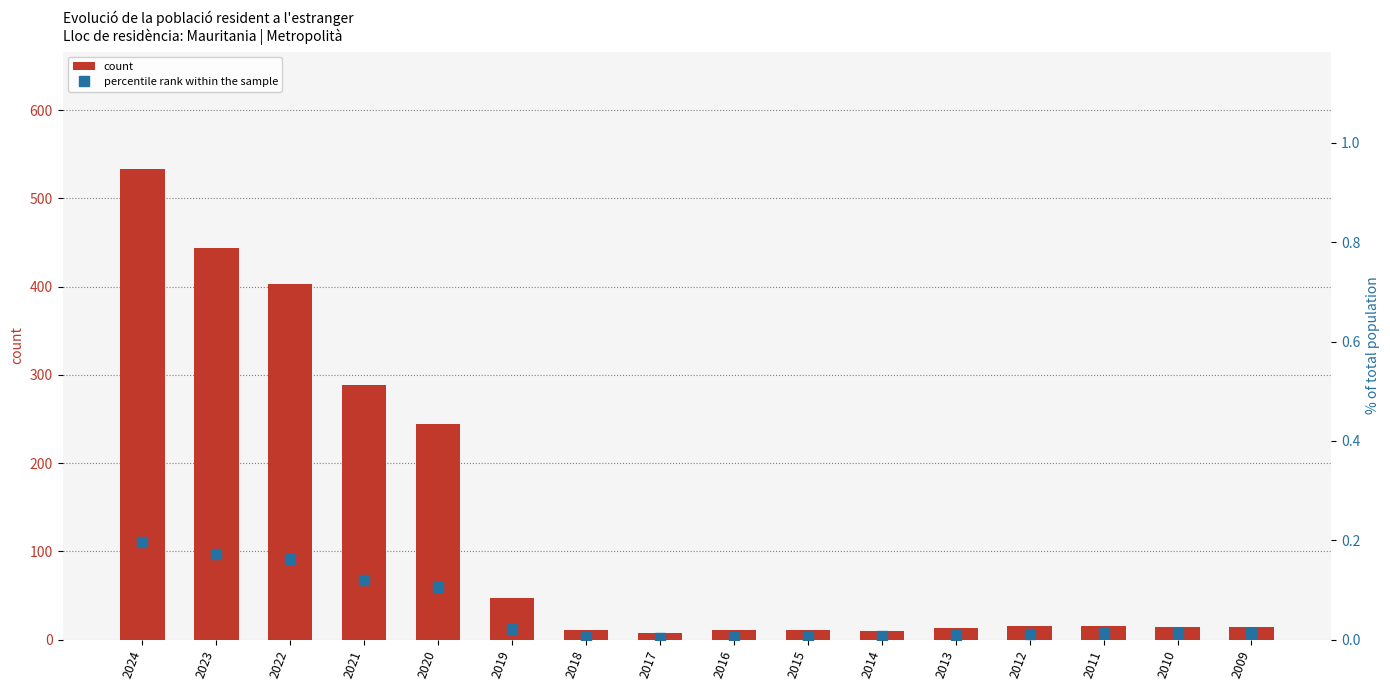

Which category has the lowest value in the count series?

2017